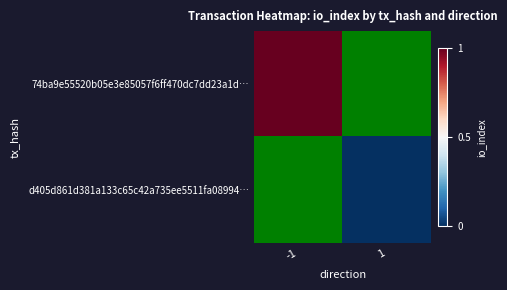

Rank the categories by 74ba9e55520b05e3e85057f6ff470dc7dd23a1d… value from lowest to highest.

-1, 1